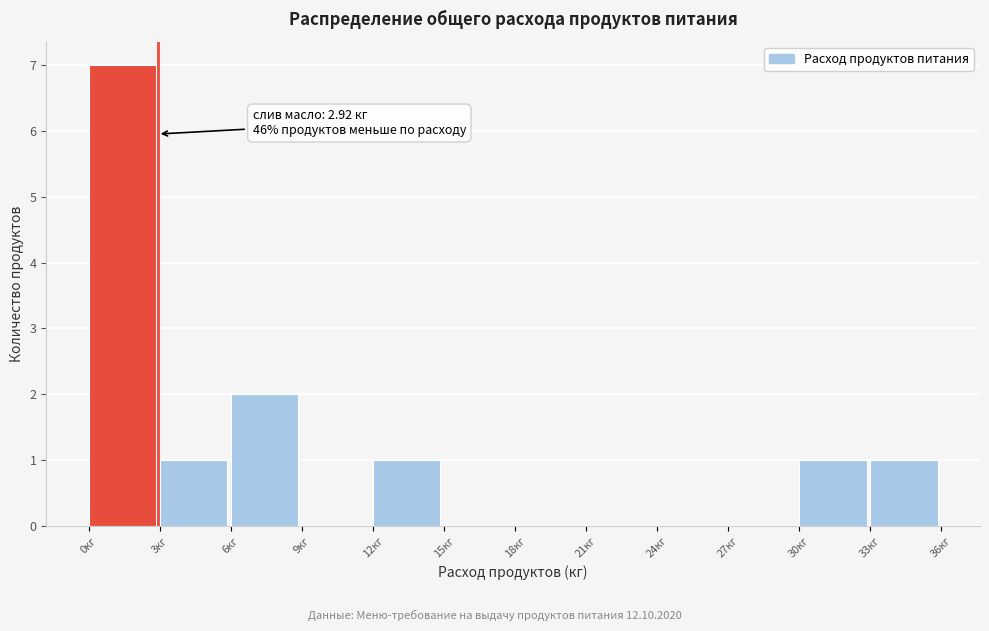

Over which range of the x-axis is the bar tallest?

0 to 3